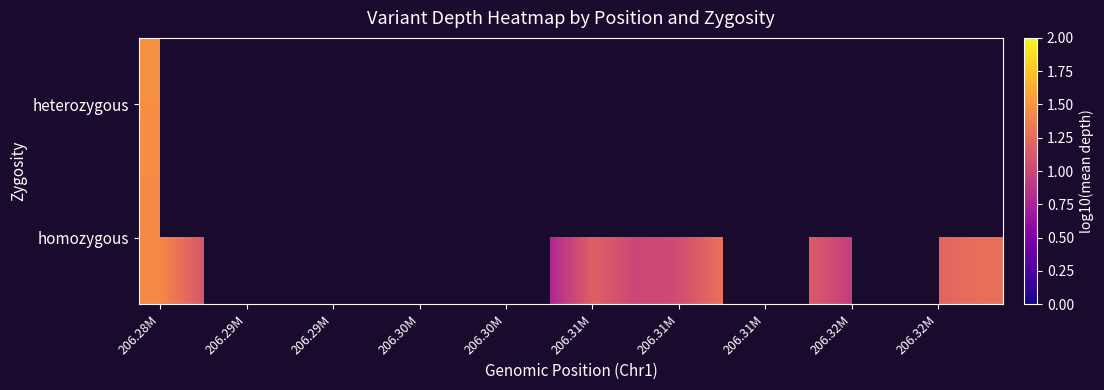

What is the maximum value for homozygous?

1.4